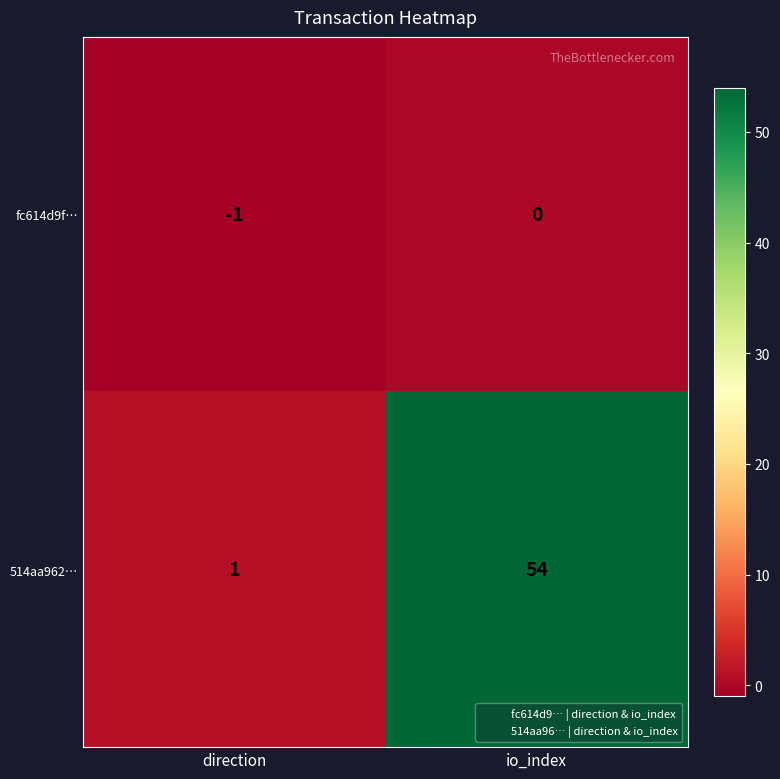

Count the number of data series in this chart.

2